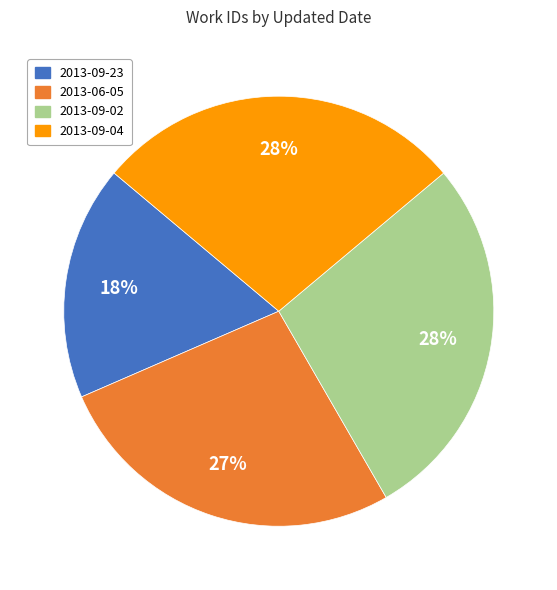

Is there any slice that represents more than half of the pie?

No